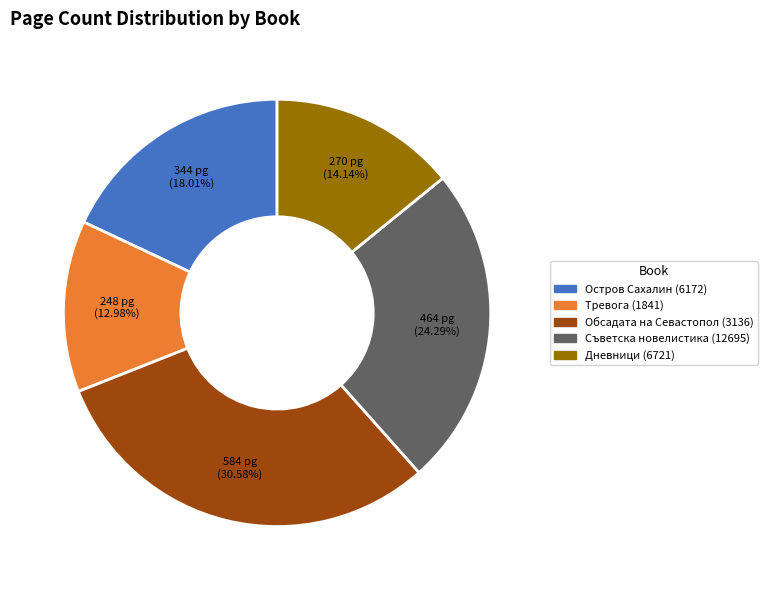

To the nearest percent, what is the difference between the largest and smallest slice percentages?

18%